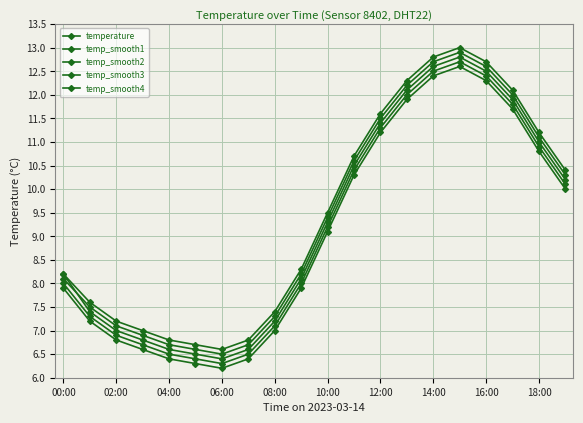

How many data points in temp_smooth2 are above 9?

10